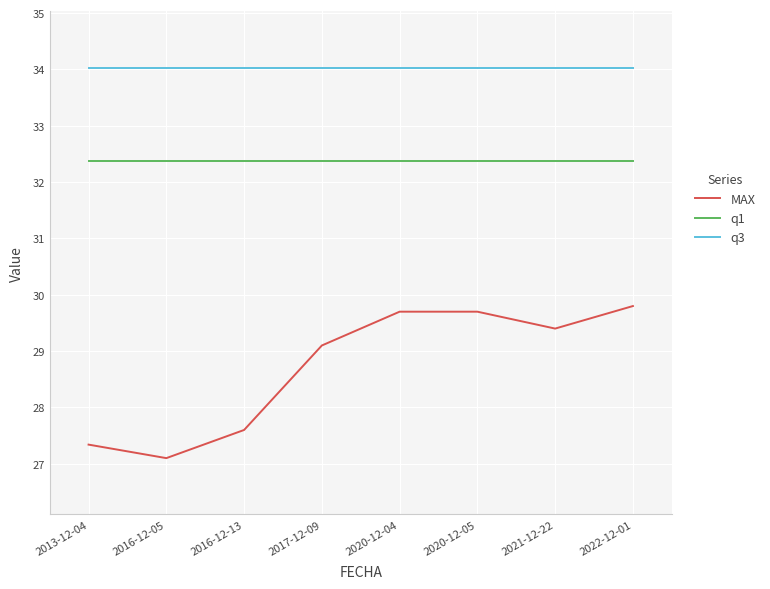

True or false: q1 and MAX intersect in this chart.

False